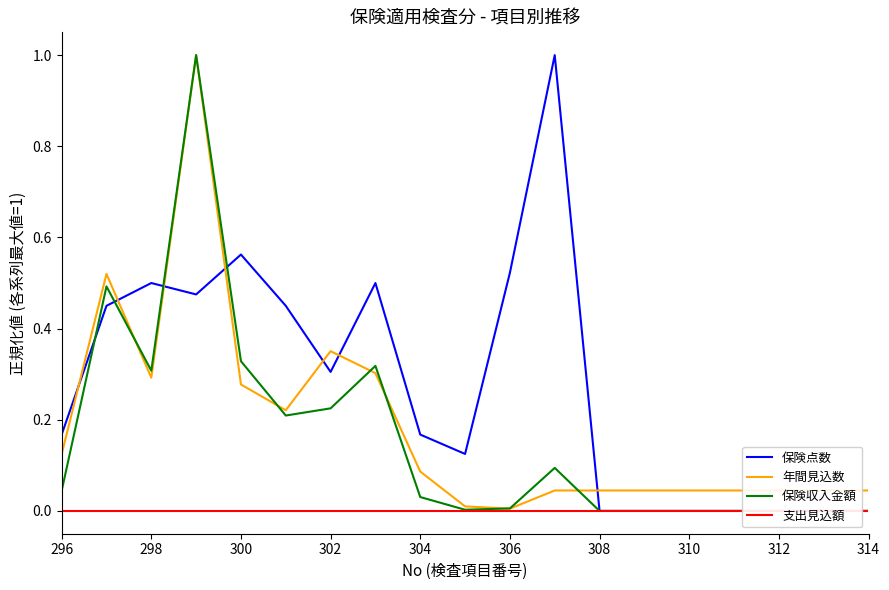

At how many categories does at least one series exceed 0?

19